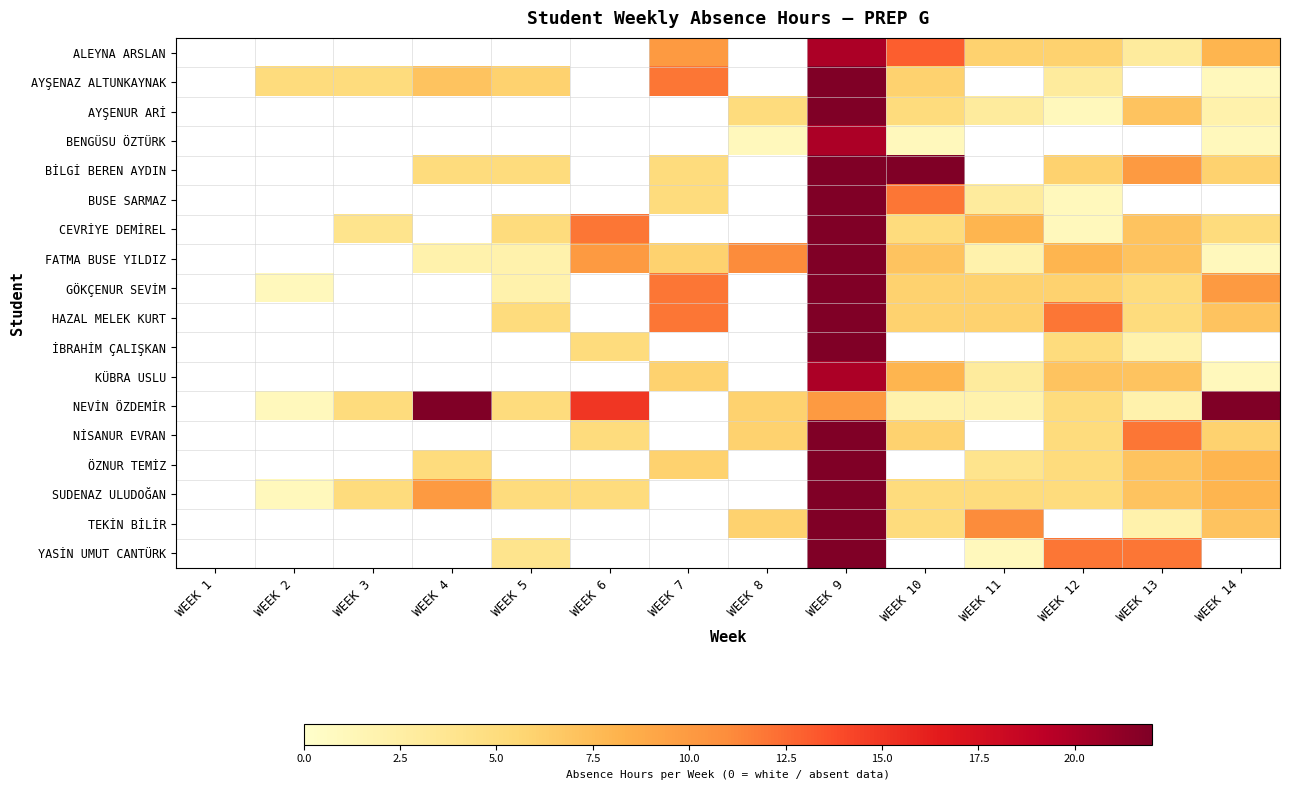

True or false: FATMA BUSE YILDIZ has a value of 3.4 at WEEK 11.

False